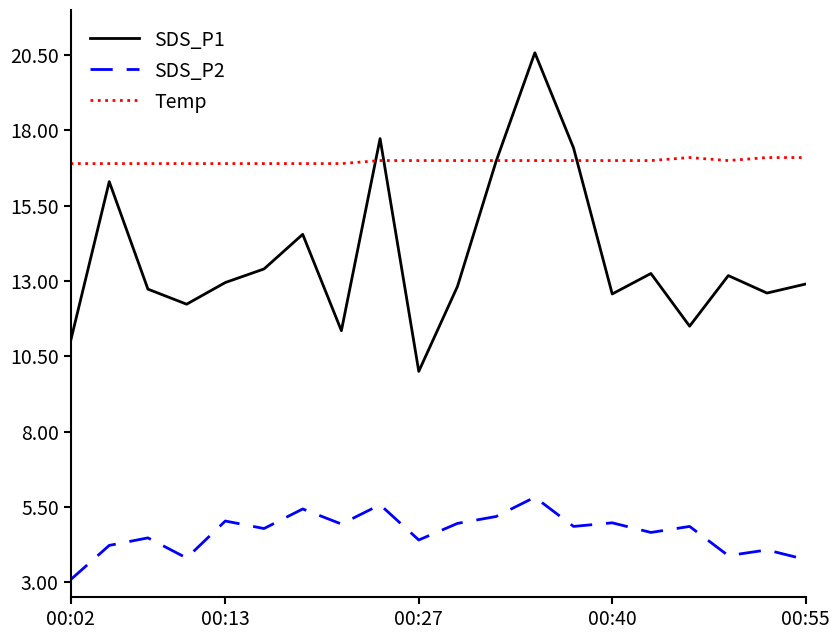

Which series has the largest range (max minus min)?

SDS_P1